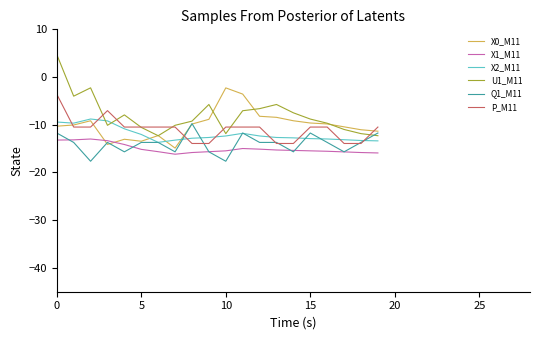

What is the sum of all X1_M11 values?

-300.0